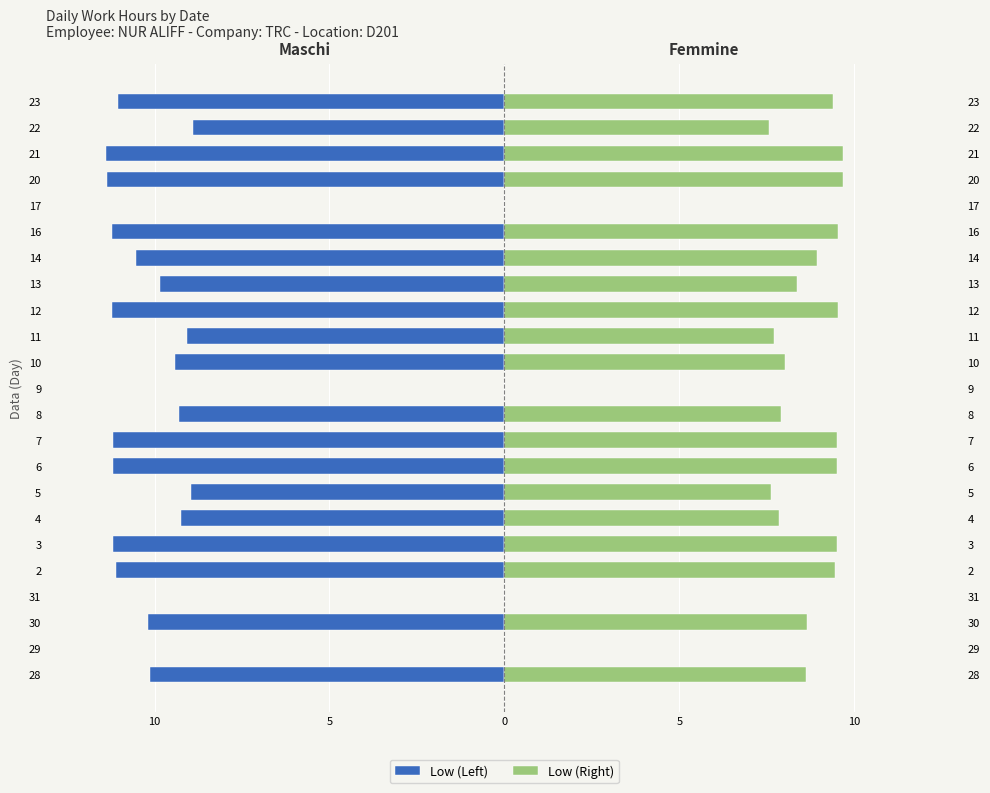

Are the bars grouped side by side (vs. stacked)?

Yes